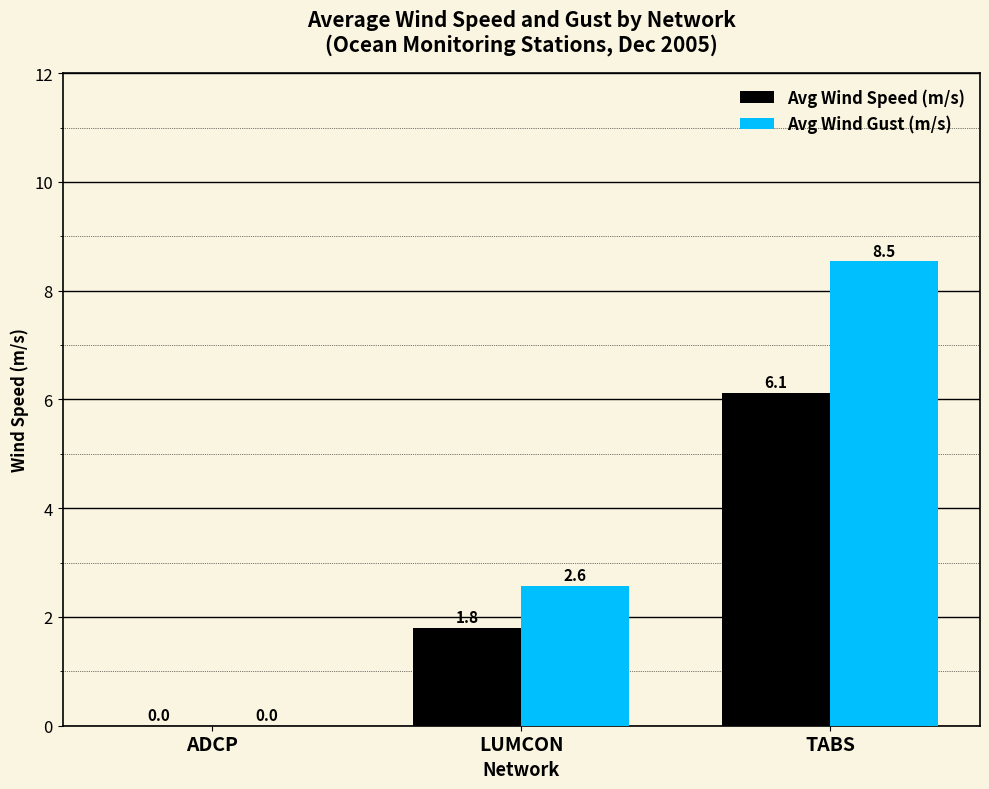

Reading left to right, list all the values displayed in this chart.

Avg Wind Speed (m/s): 0.0	1.8	6.1
Avg Wind Gust (m/s): 0.0	2.6	8.5